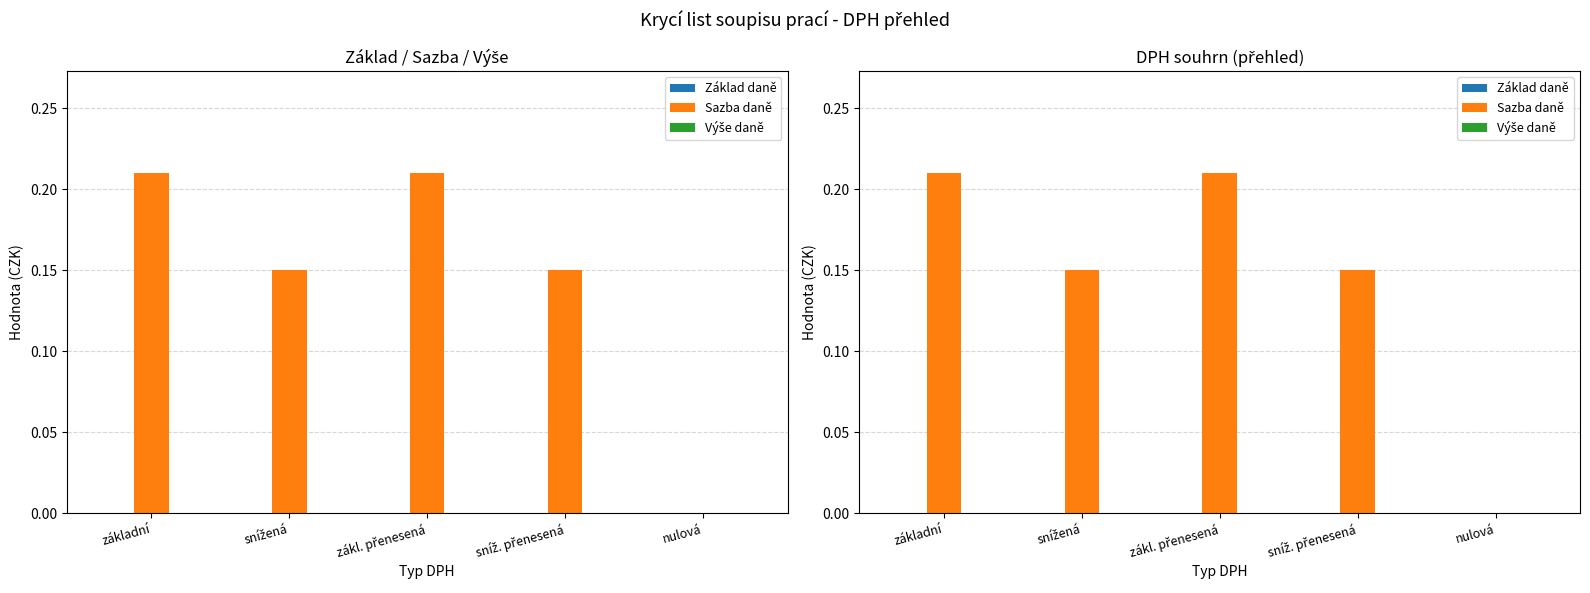

Are the bars horizontal?

No